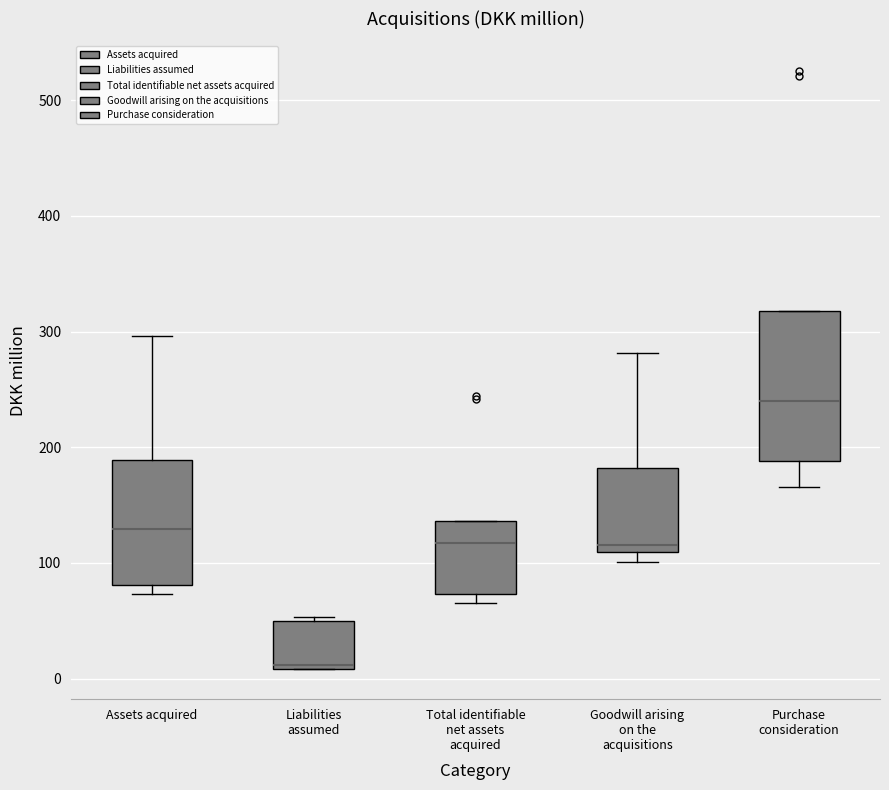

Reading left to right, transcribe this box plot: for each box, give where its median line is, the range the box spans, and where its two whiskers end, as read against the y-axis. The values are not printed on the chart, so give them approximately, as read against the axis.

Assets acquired: median 130, box 80 to 190, whiskers 70 to 300
Liabilities assumed: median 10 (just above the box's lower edge), box 10 to 50, whiskers 10 to 50
Total identifiable net assets acquired: median 120, box 70 to 140, whiskers 70 (just below the box's lower edge) to 140
Goodwill arising on the acquisitions: median 120, box 110 to 180, whiskers 100 to 280
Purchase consideration: median 240, box 190 to 320, whiskers 170 to 320